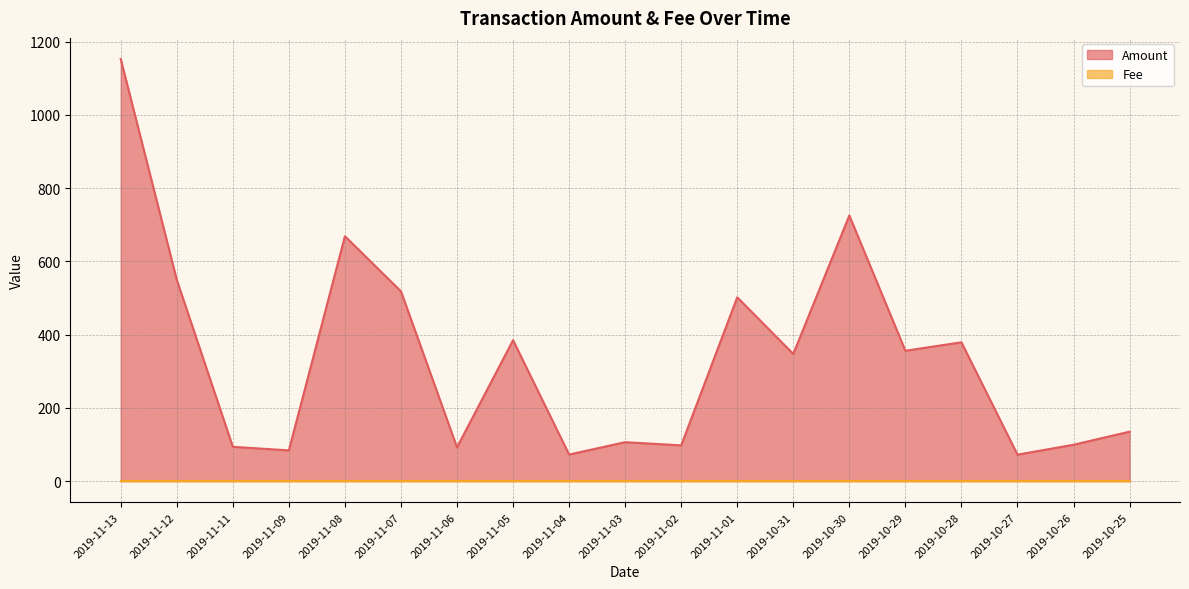

At which label is the value closest to 612?

2019-11-08